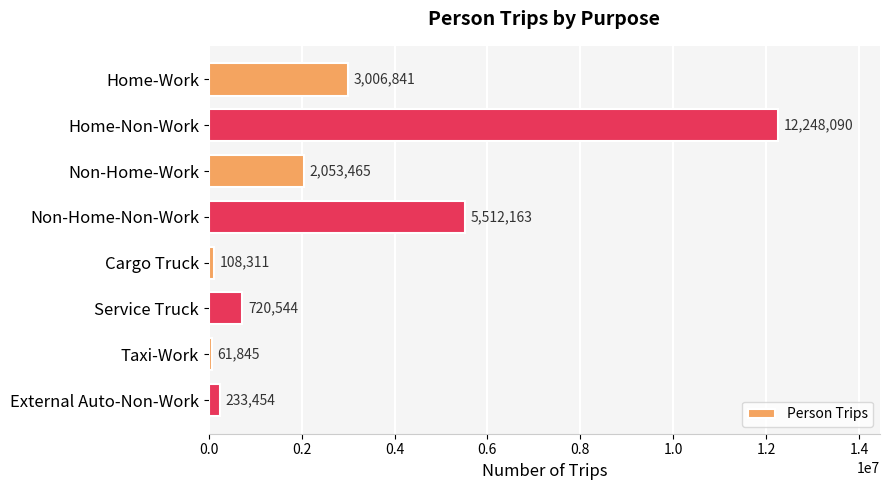

What is the average value?

2993089